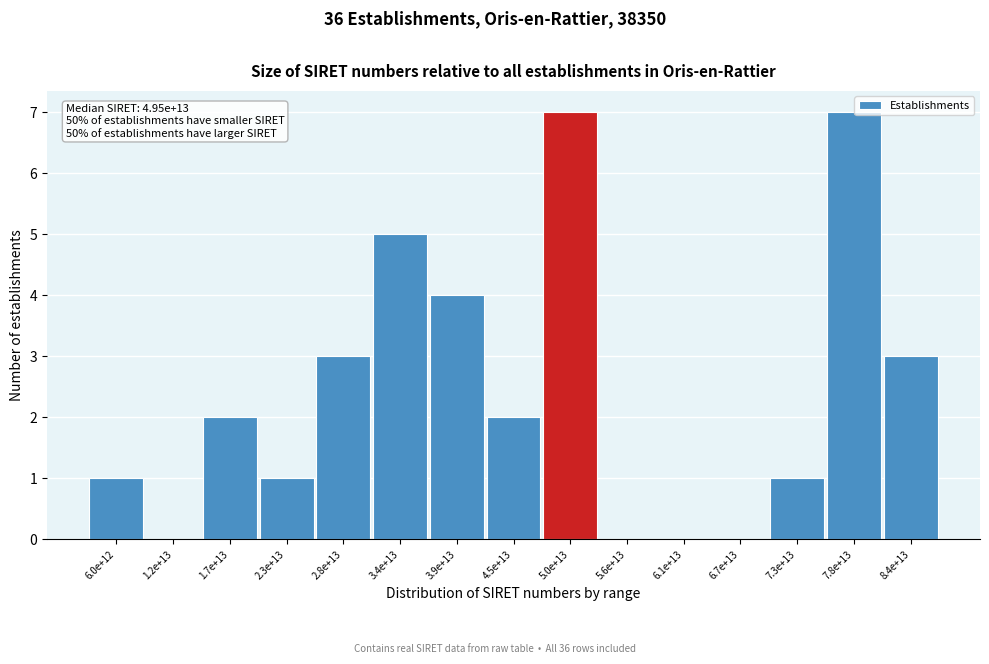

Reading left to right, what are all the values shown in this chart?

6.0e+12=1	1.2e+13=0	1.7e+13=2	2.3e+13=1	2.8e+13=3	3.4e+13=5	3.9e+13=4	4.5e+13=2	5.0e+13=7	5.6e+13=0	6.1e+13=0	6.7e+13=0	7.3e+13=1	7.8e+13=7	8.4e+13=3